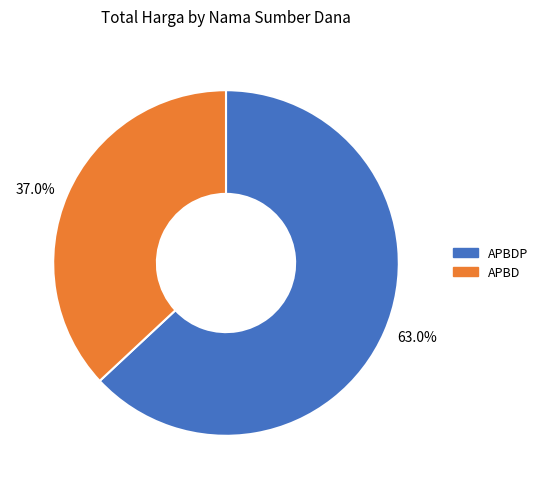

How many segments does this pie chart have?

2